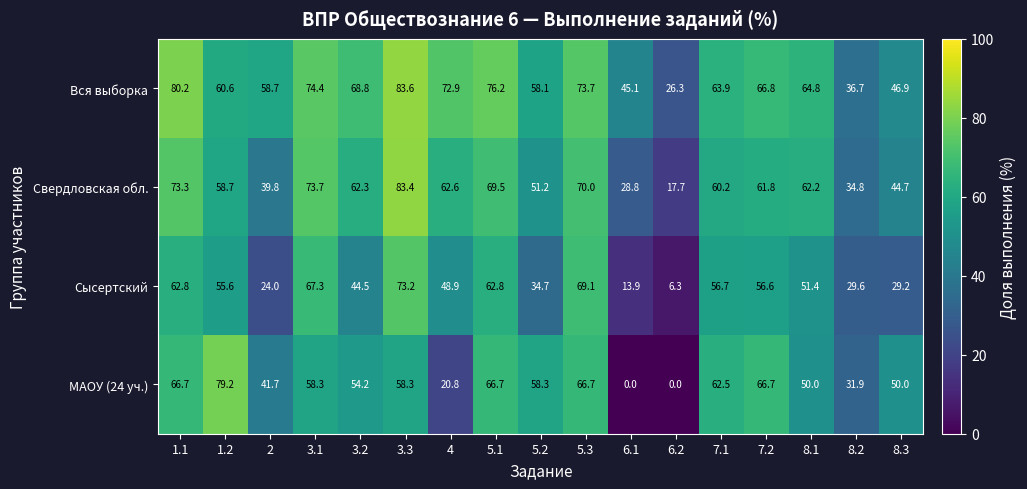

The Свердловская обл. series shows 60.2 at 7.1. True or false?

True